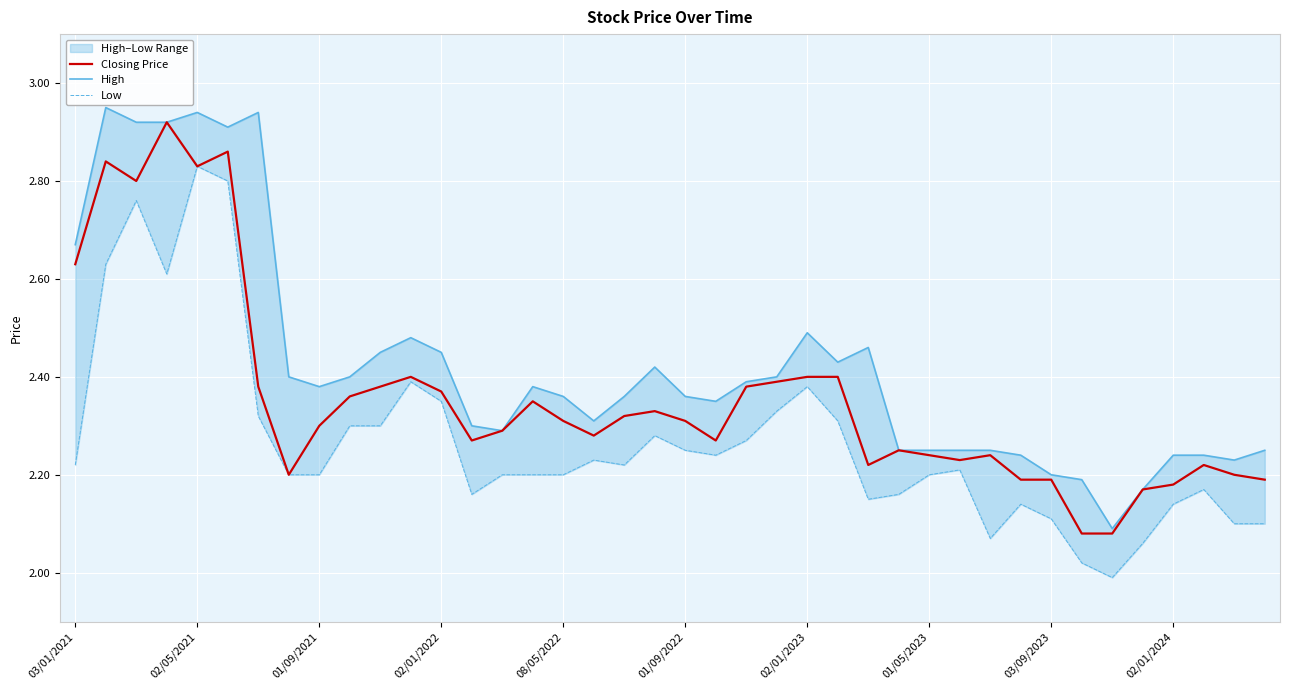

The Closing Price series shows 2.3 at 08/05/2022. True or false?

True